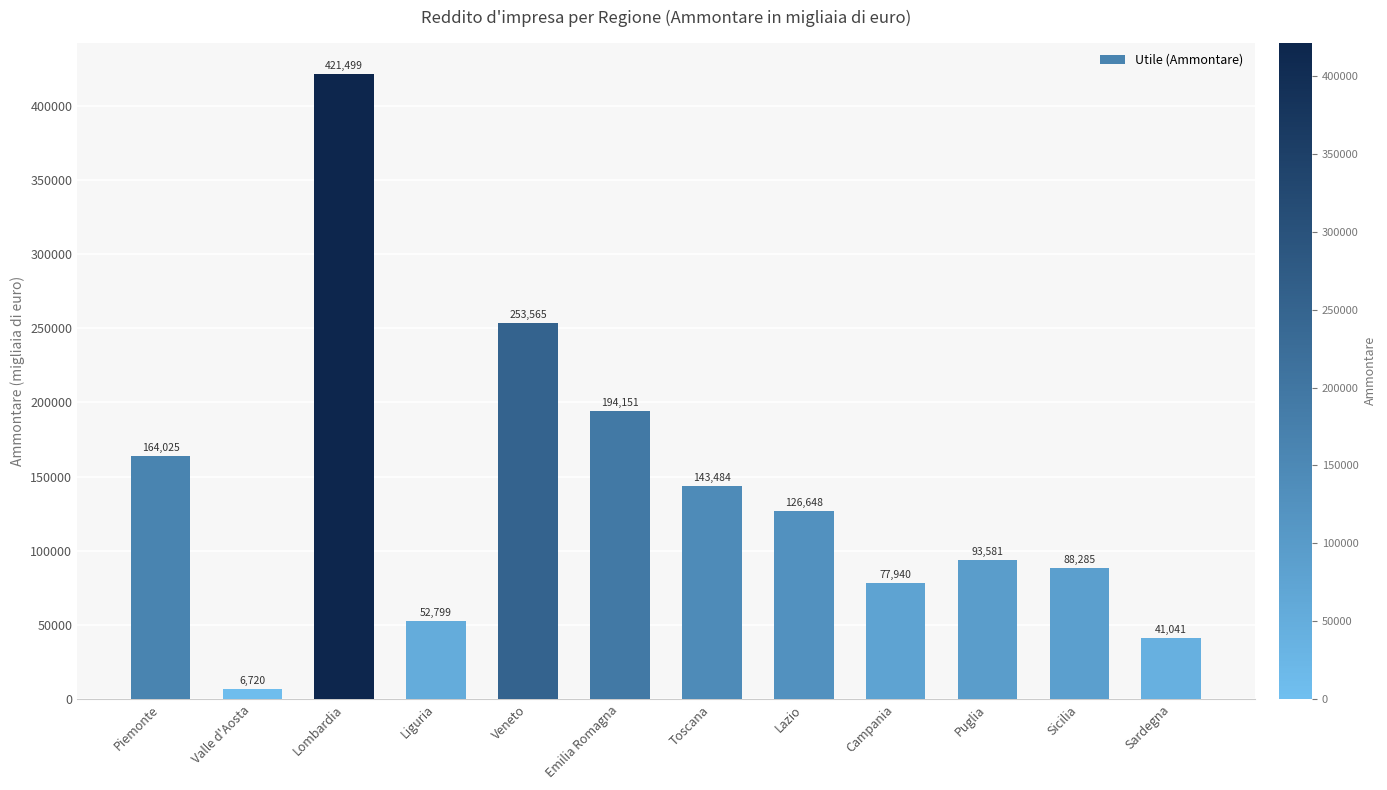

Where does the data first go above 126648?

Piemonte